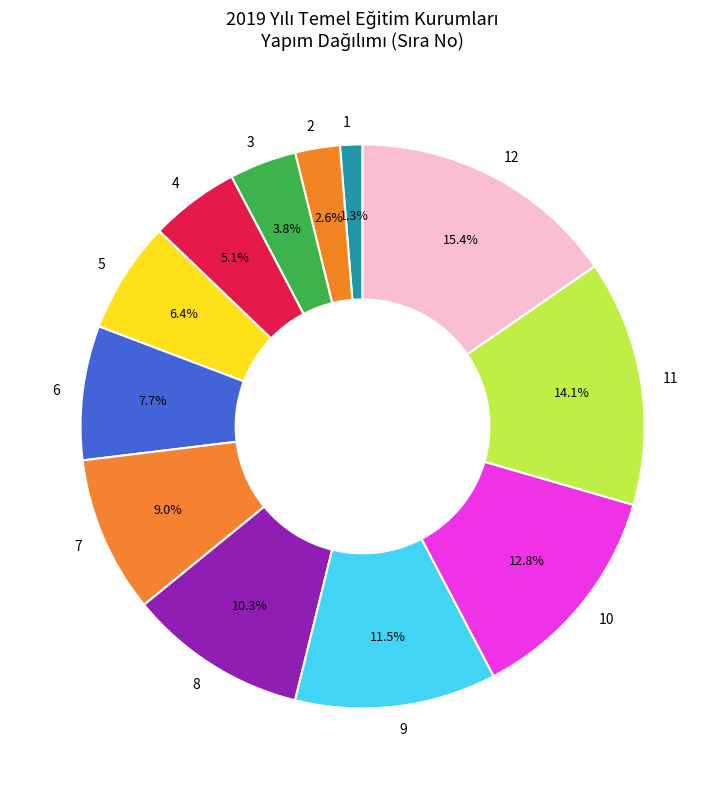

Between 7 and 9, which is larger?

9